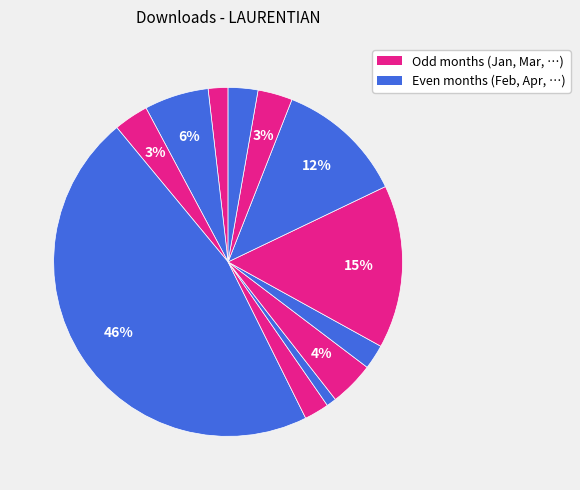

How many segments does this pie chart have?

12